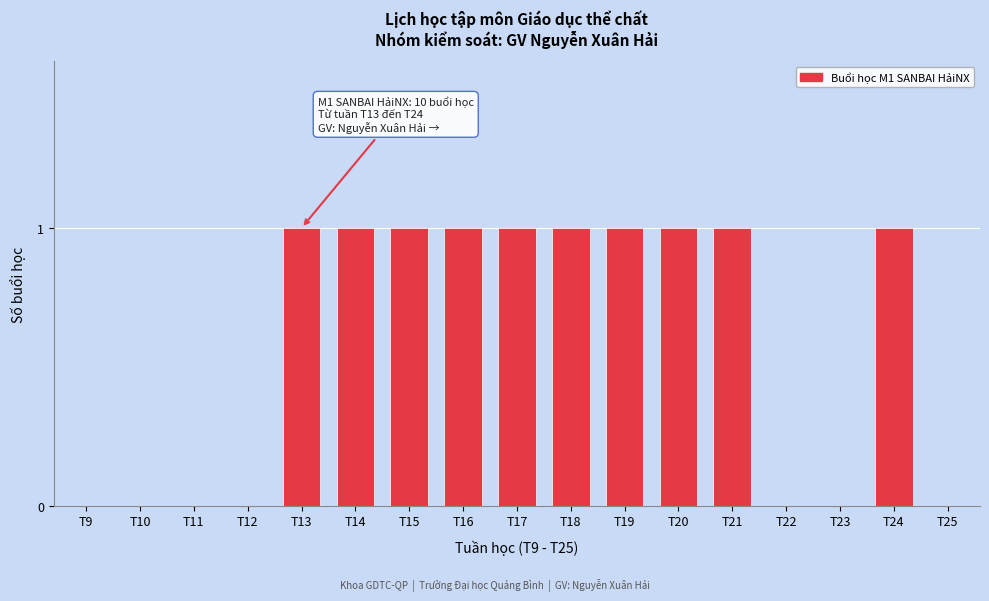

What is the sum of all values?

10